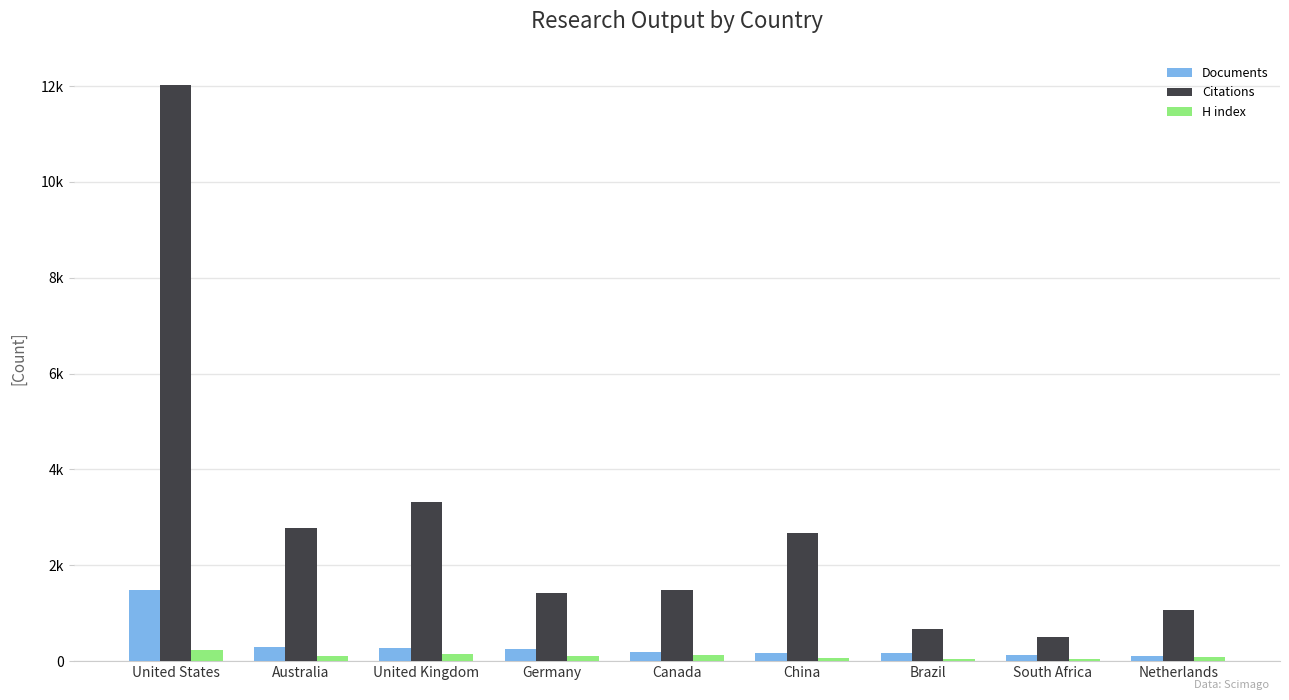

Which series has the largest total across all categories?

Citations